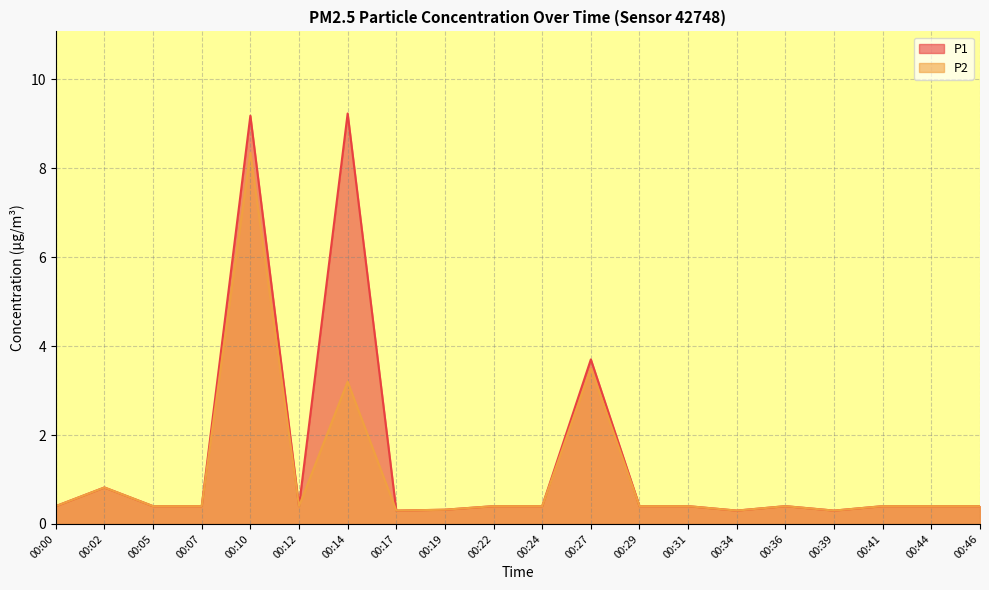

How many data points does each series have?

20